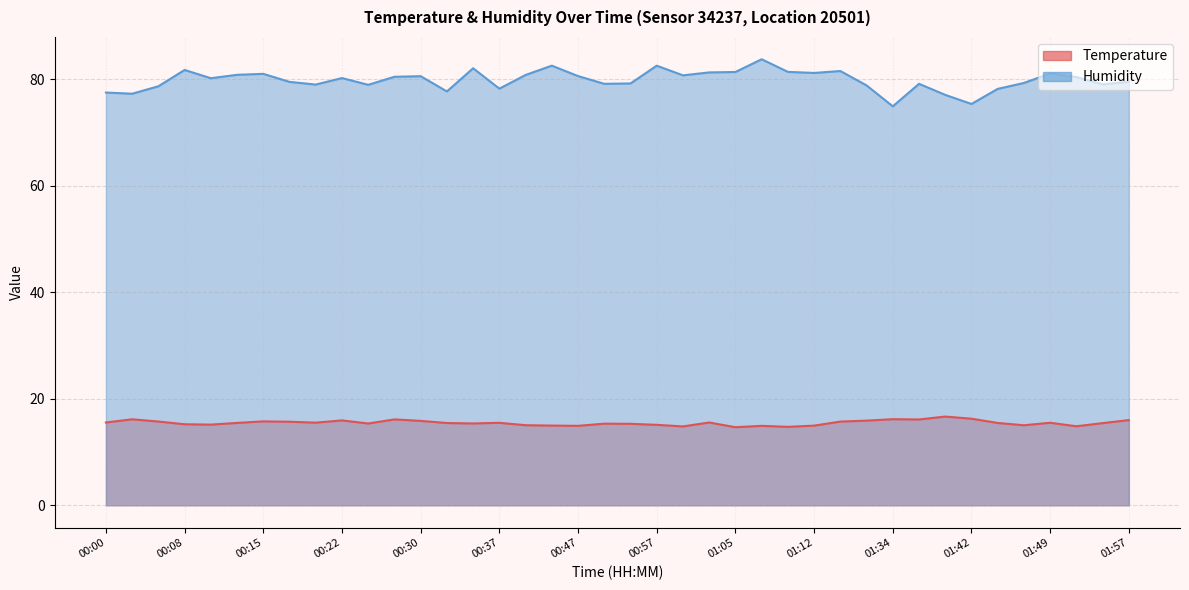

What is the value of the humidity point at the 4th from the left?

81.7